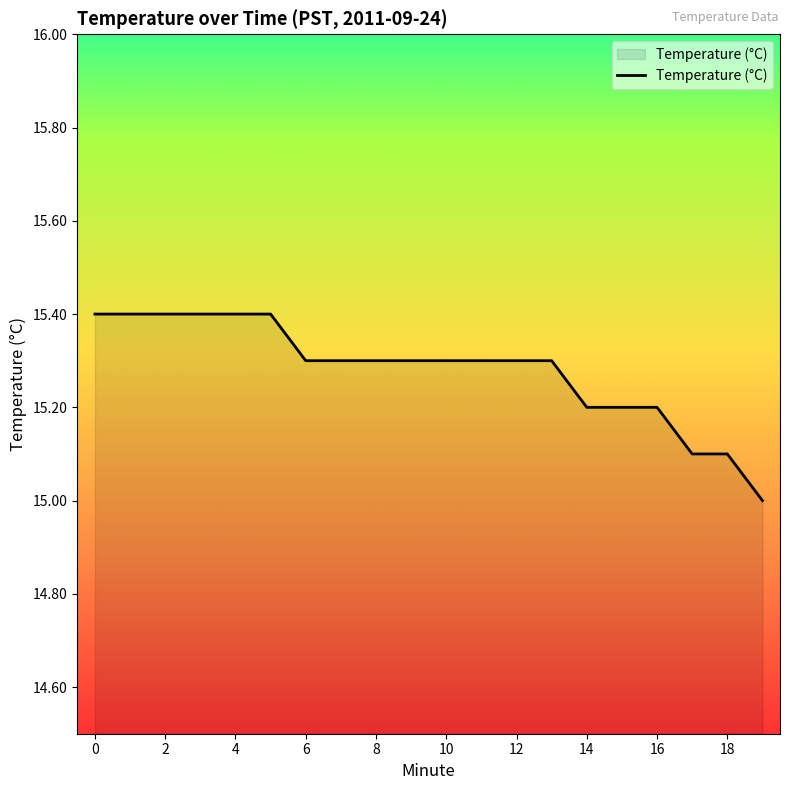

What is the difference between the maximum and minimum values?

0.4